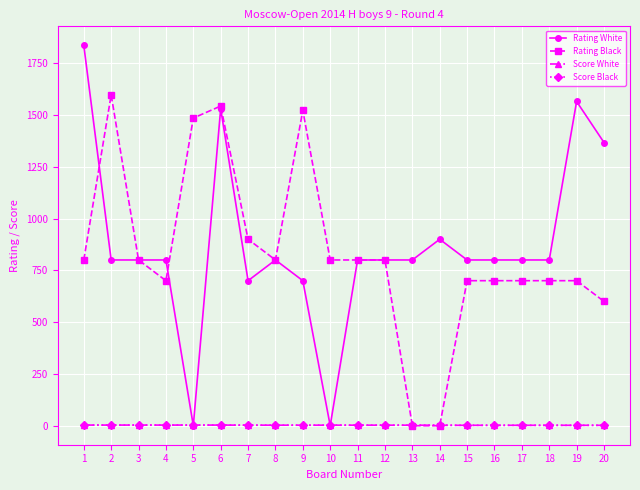

At which category is the sum across all series the highest?

6